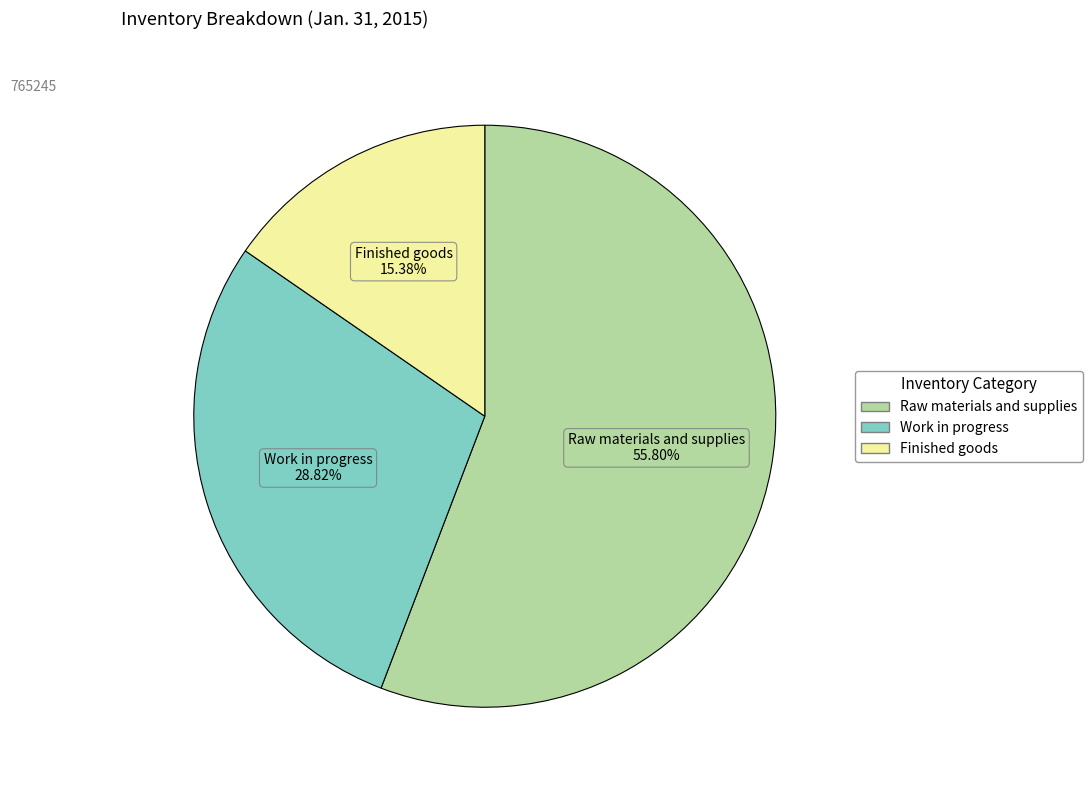

Is there a majority slice in this chart?

Yes